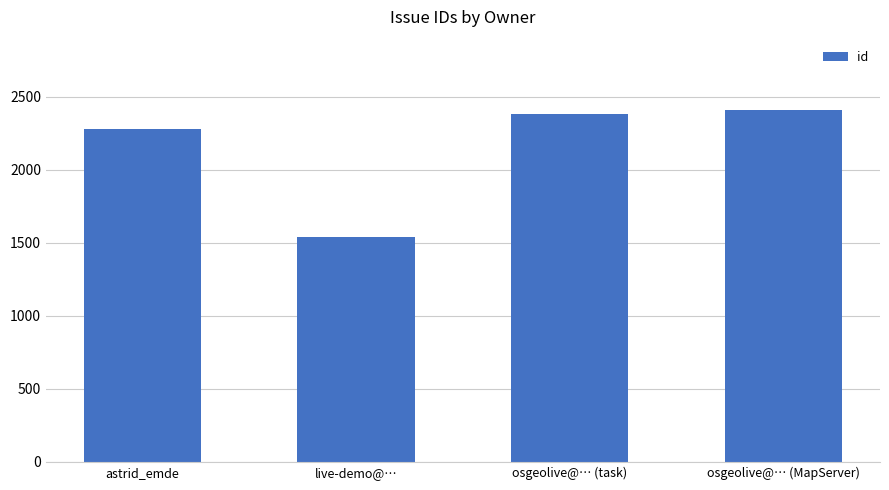

What is the difference between the values at live-demo@… and osgeolive@… (task)?

843